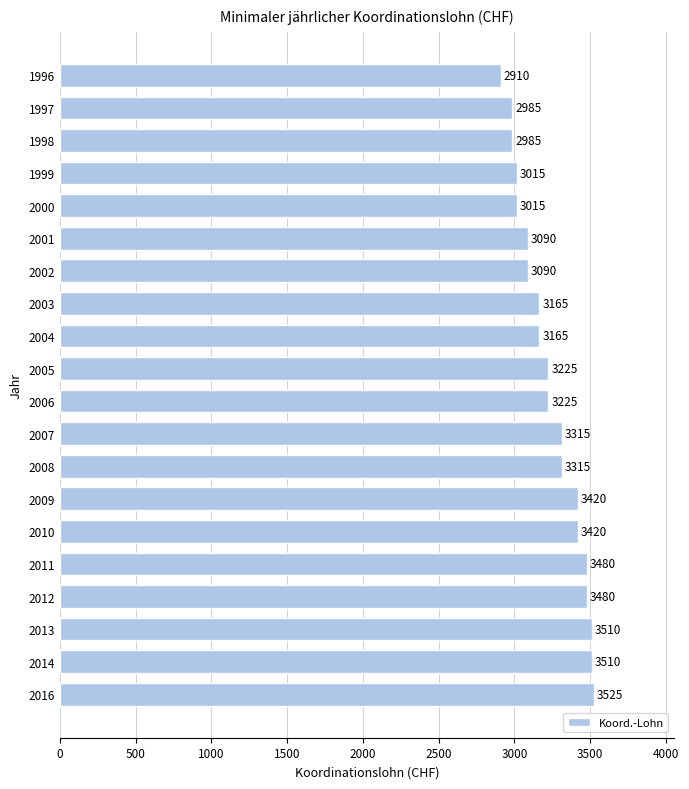

True or false: the data shows 3015 at 2000.

True